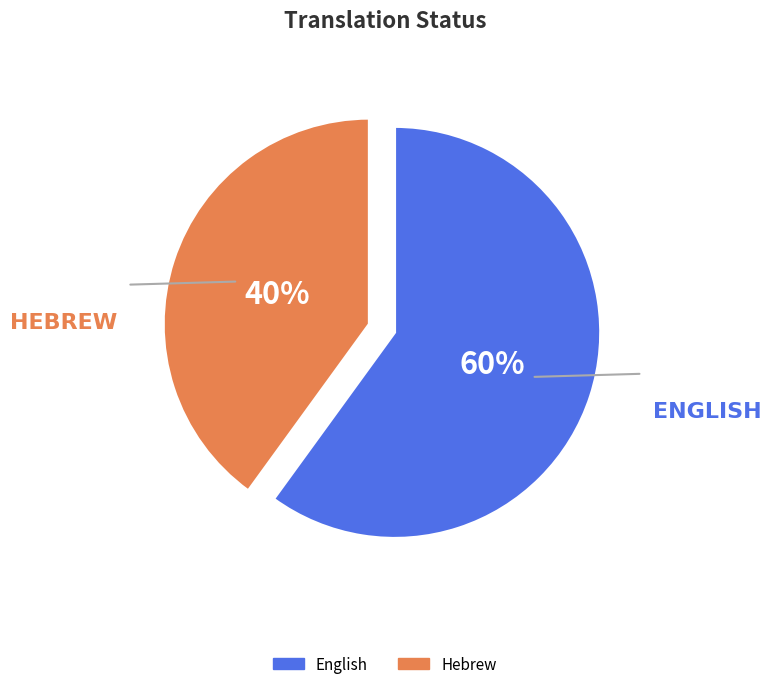

Is it true that English is 60% of the pie?

True